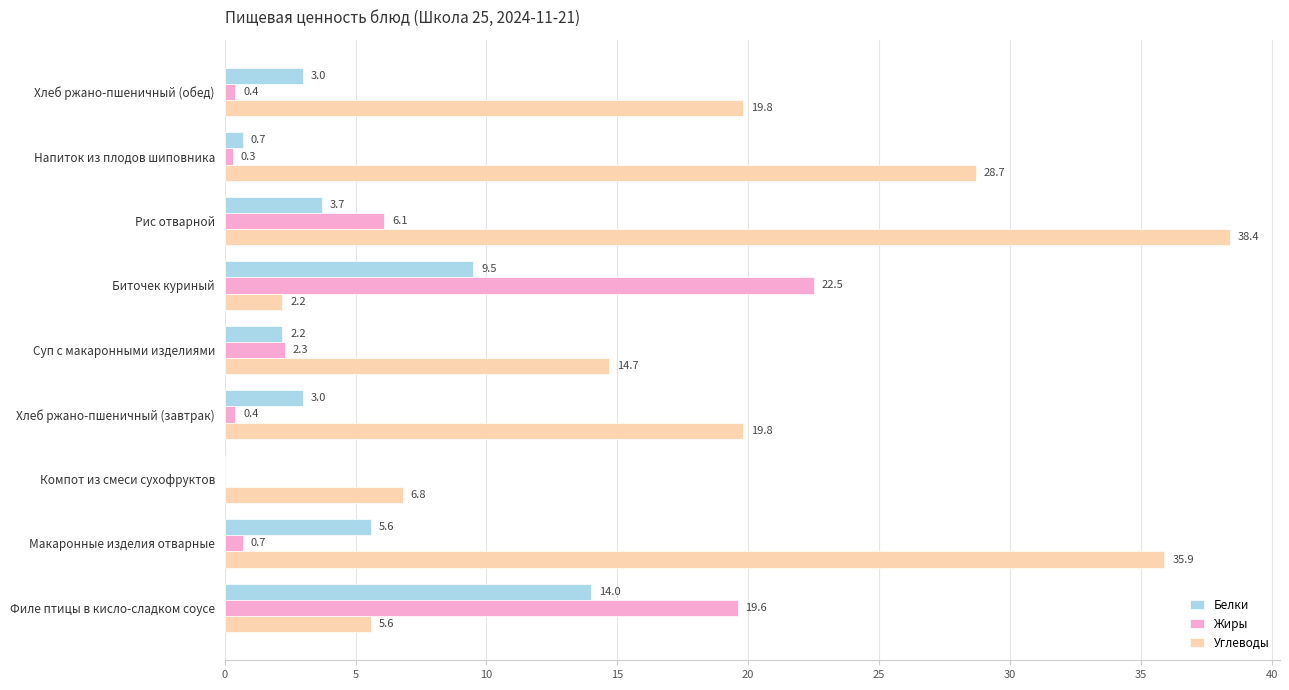

Is it true that Белки equals 3.0 at Хлеб ржано-пшеничный (обед)?

True